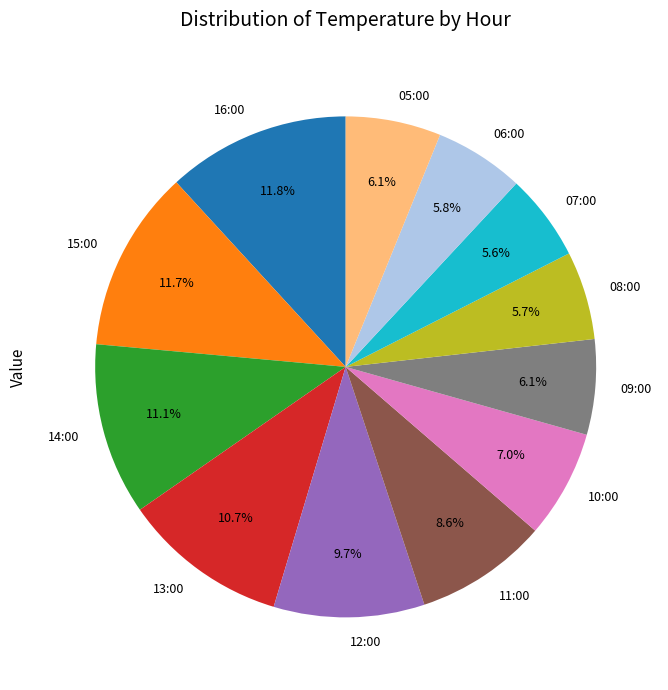

Combined, what portion of the pie is 07:00 and 08:00?

11.3%